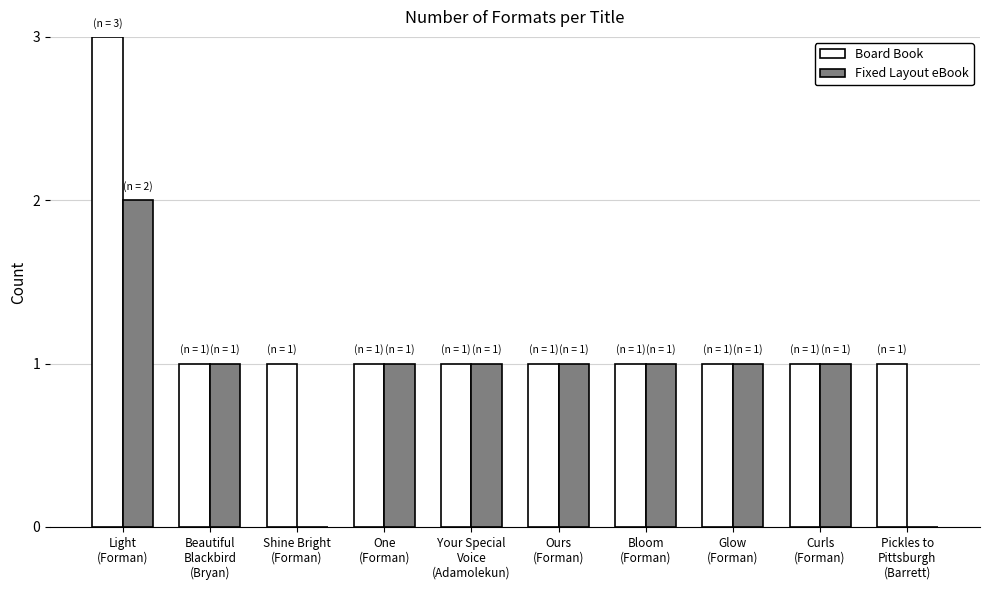

What is the greatest value displayed?

3